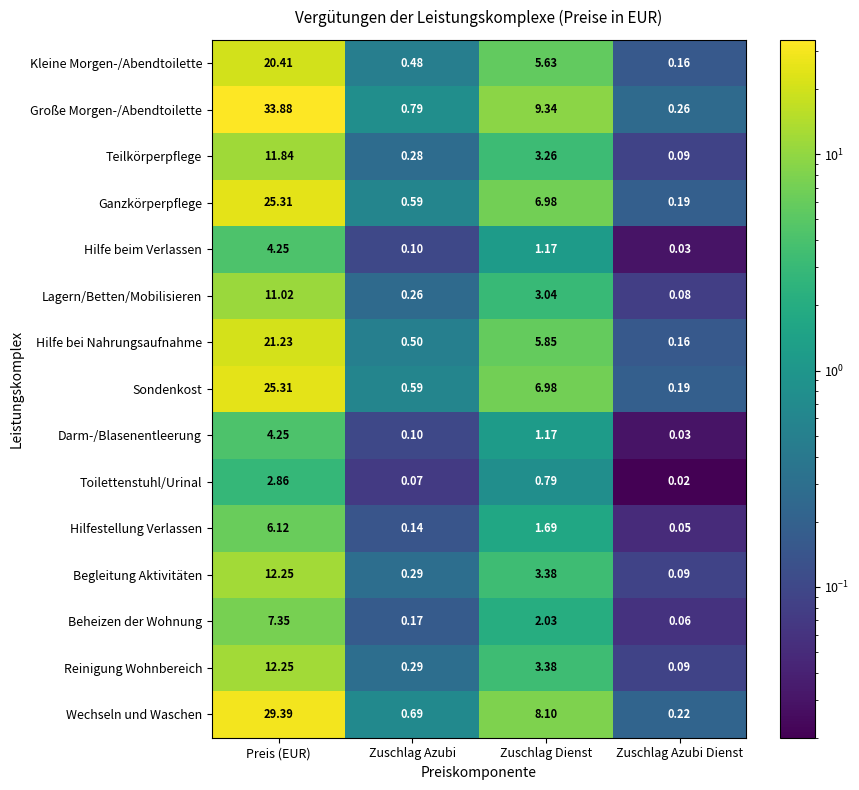

At which category is the sum across all series the highest?

Preis (EUR)